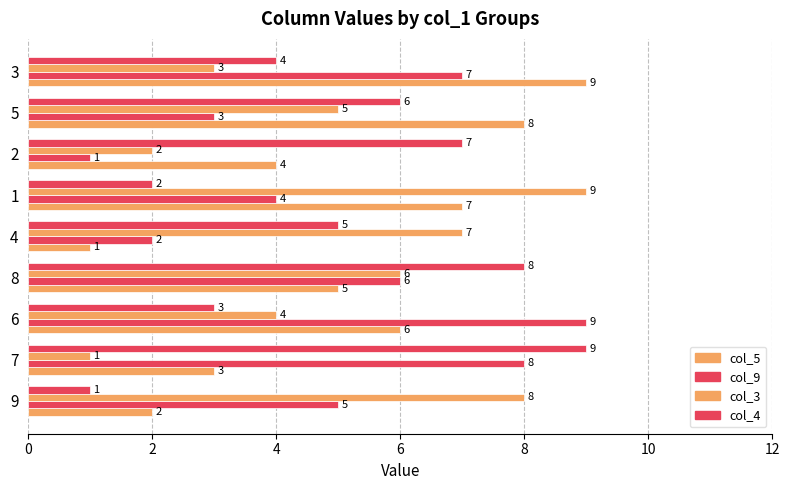

Count the number of data series in this chart.

4